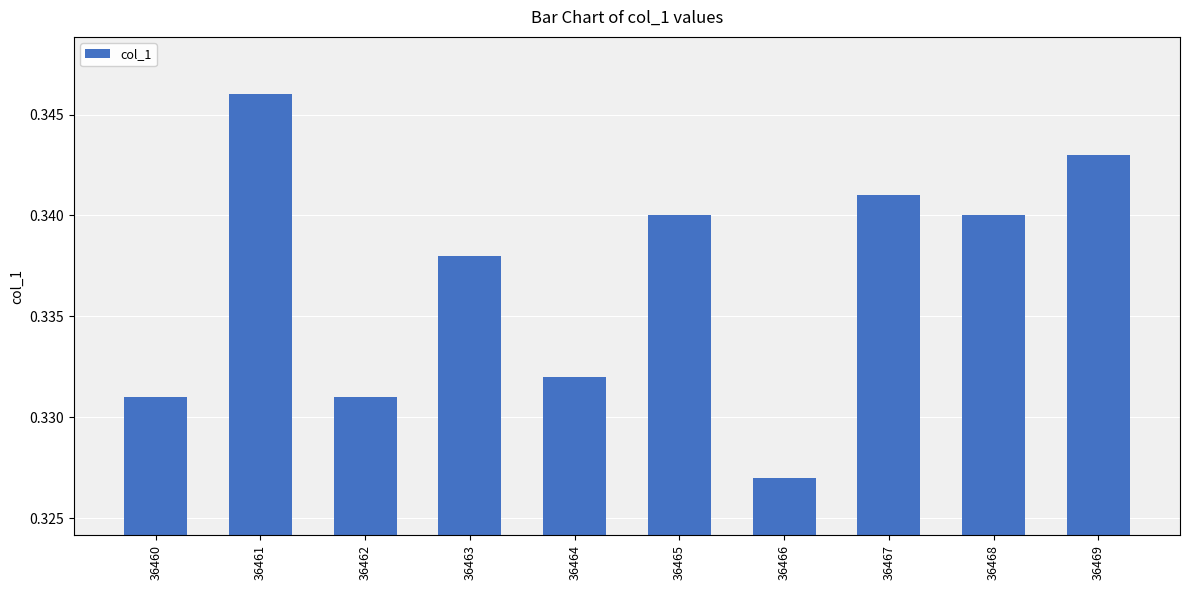

Between 36467 and 36465, which is larger?

36467